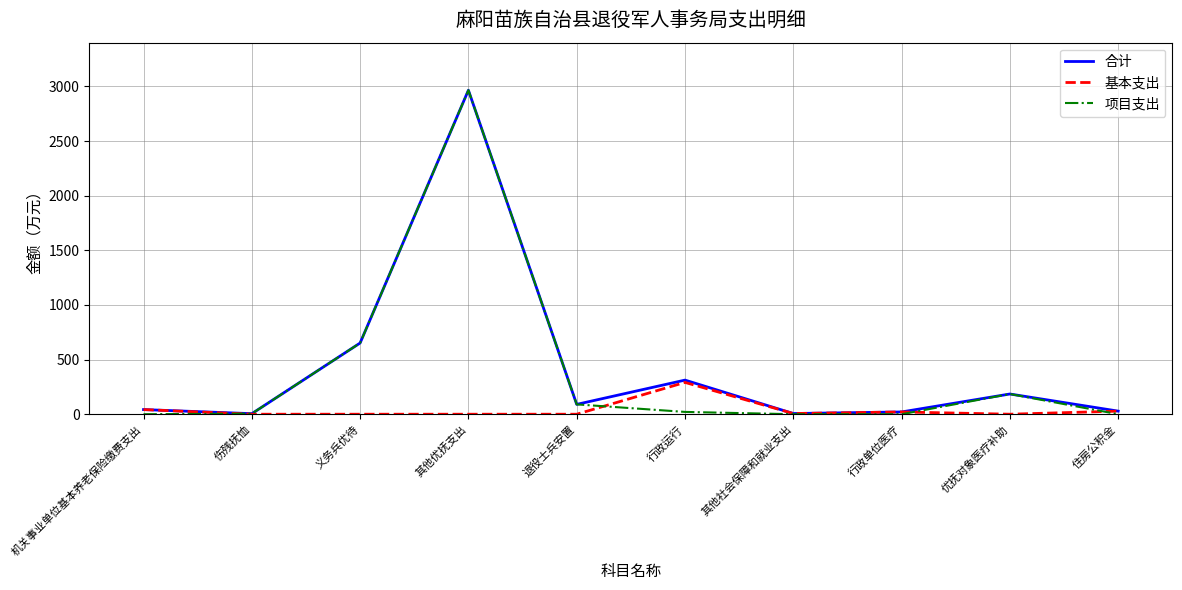

What position from the right is 退役士兵安置?

6